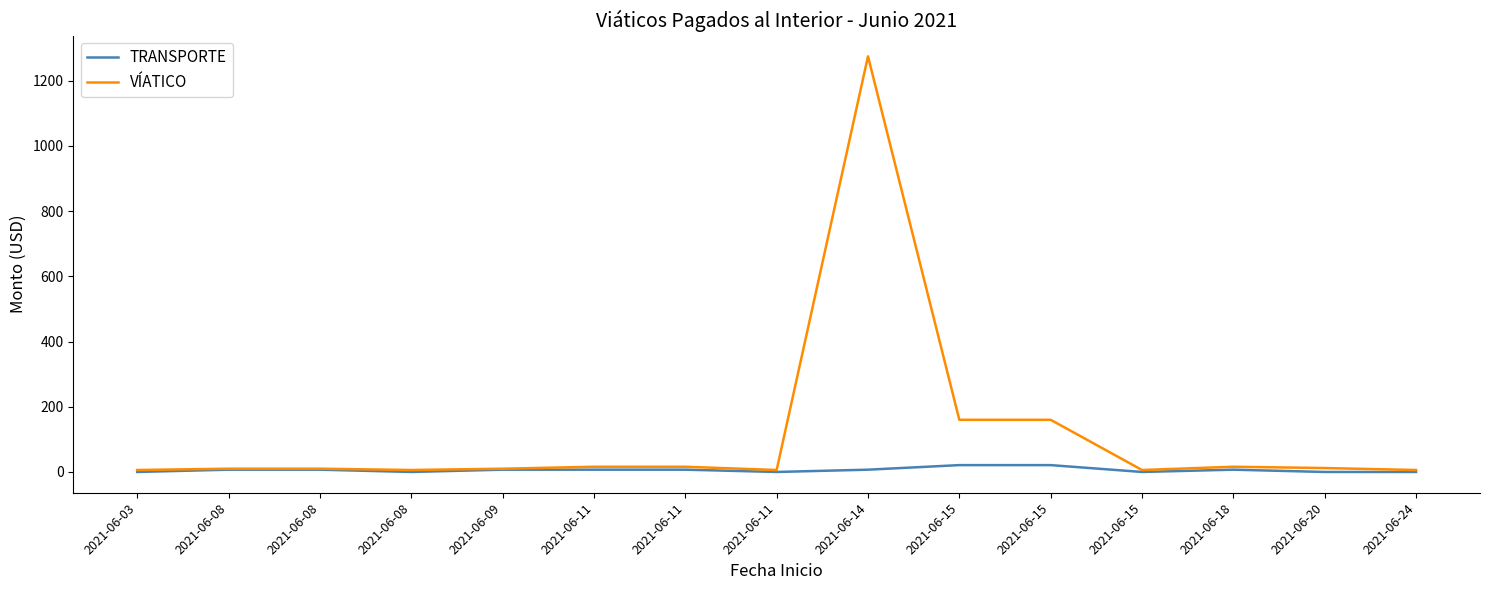

Reading right to left, list all the values displayed in this chart.

TRANSPORTE: 2021-06-24=0	2021-06-20=0	2021-06-18=7	2021-06-15=0	2021-06-15=21	2021-06-15=21	2021-06-14=7	2021-06-11=0	2021-06-11=7	2021-06-11=7	2021-06-09=7	2021-06-08=0	2021-06-08=7	2021-06-08=7	2021-06-03=0
VÍATICO: 2021-06-24=6	2021-06-20=12	2021-06-18=16	2021-06-15=6	2021-06-15=160	2021-06-15=160	2021-06-14=1275	2021-06-11=6	2021-06-11=16	2021-06-11=16	2021-06-09=10	2021-06-08=6	2021-06-08=10	2021-06-08=10	2021-06-03=6